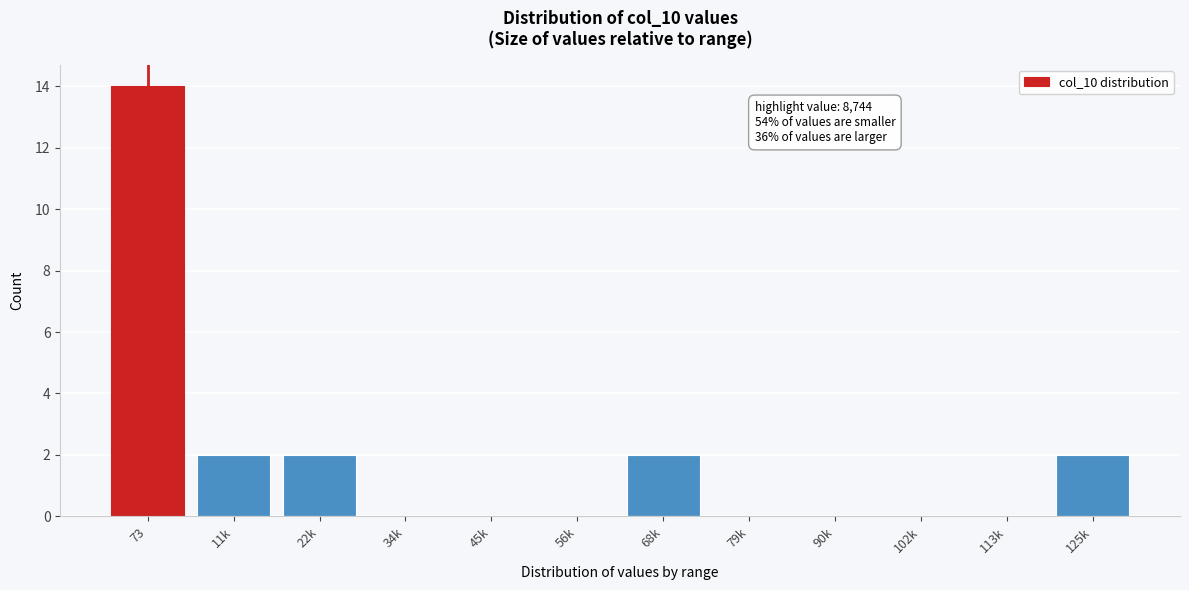

Reading left to right, list all the values displayed in this chart.

73=14	11k=2	22k=2	34k=0	45k=0	56k=0	68k=2	79k=0	90k=0	102k=0	113k=0	125k=2